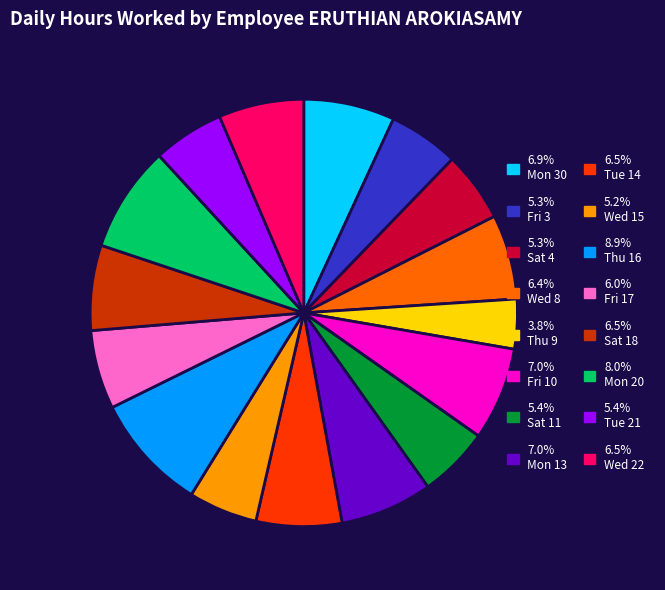

Combined, do 6.4% Wed 8 and 7.0% Mon 13 account for over 50%?

No